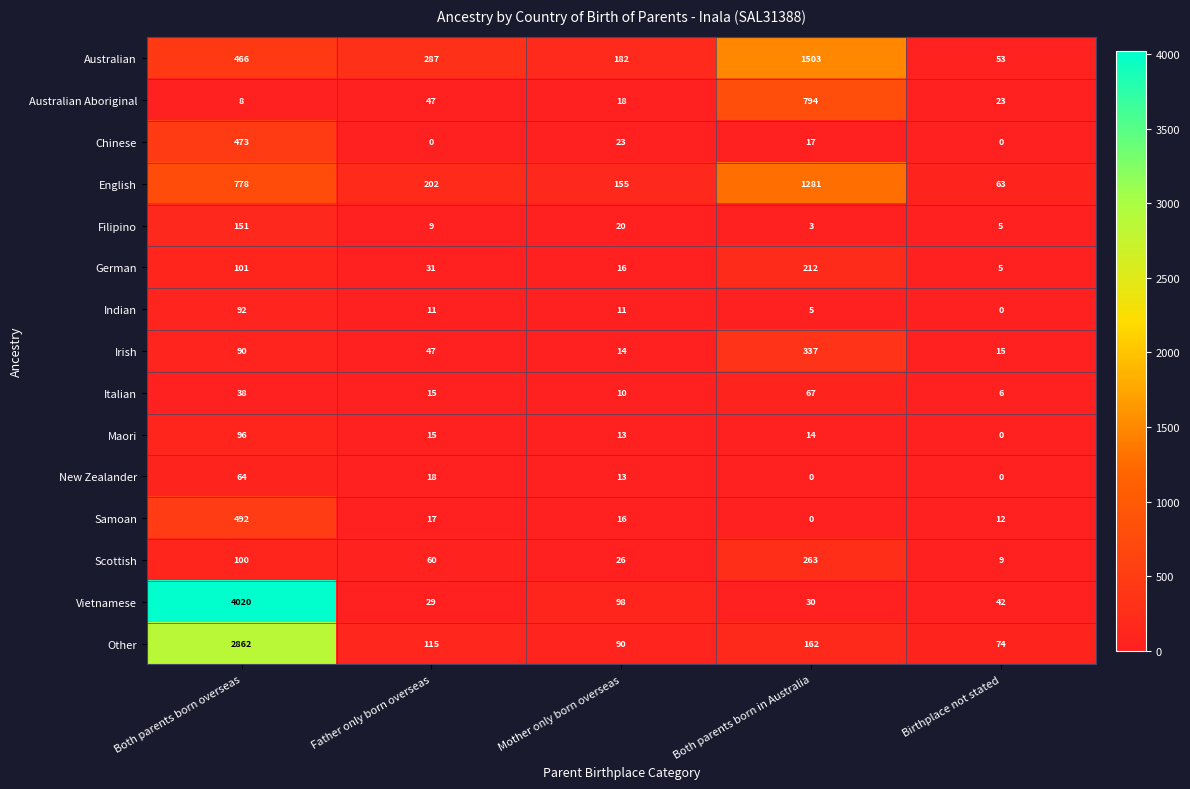

What is the minimum value for Italian?

6